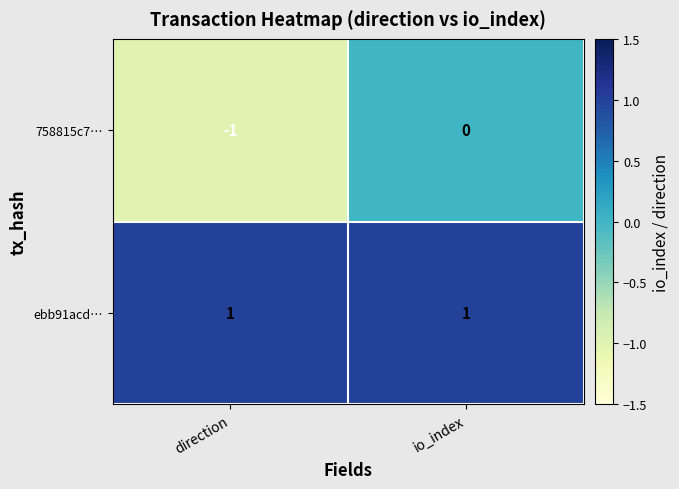

Which series has the largest total across all categories?

ebb91acd…